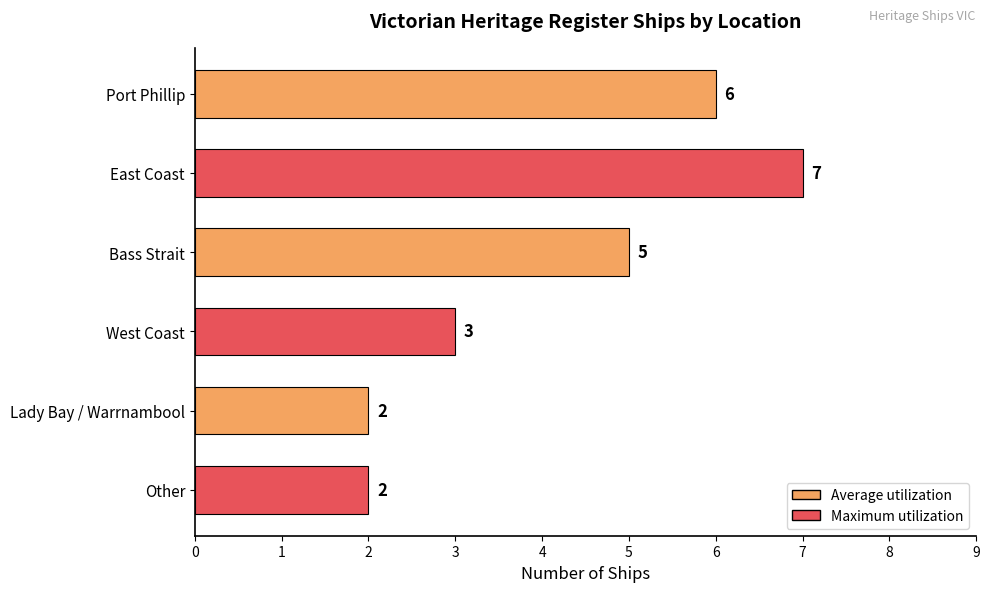

What position from the top is Other?

6